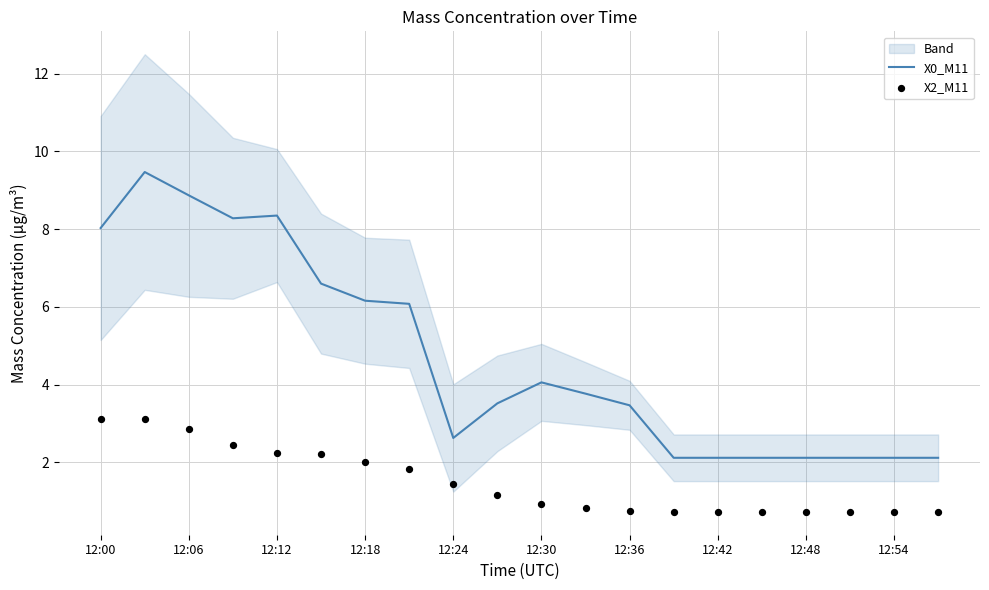

At which label does X0_M11 first exceed 3?

12:00